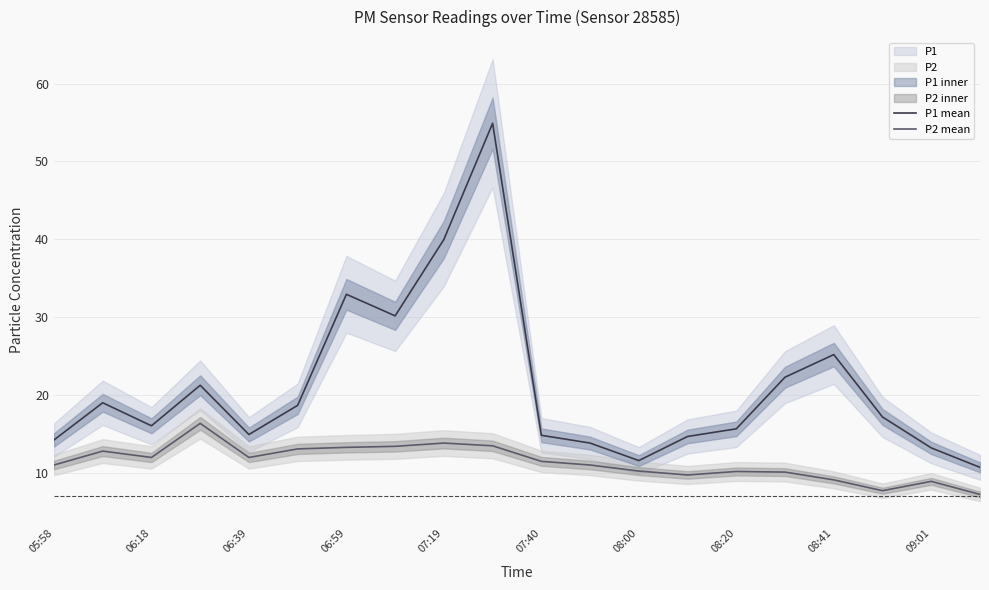

Rank the series by their maximum value, from lowest to highest.

P2 mean, P1 mean